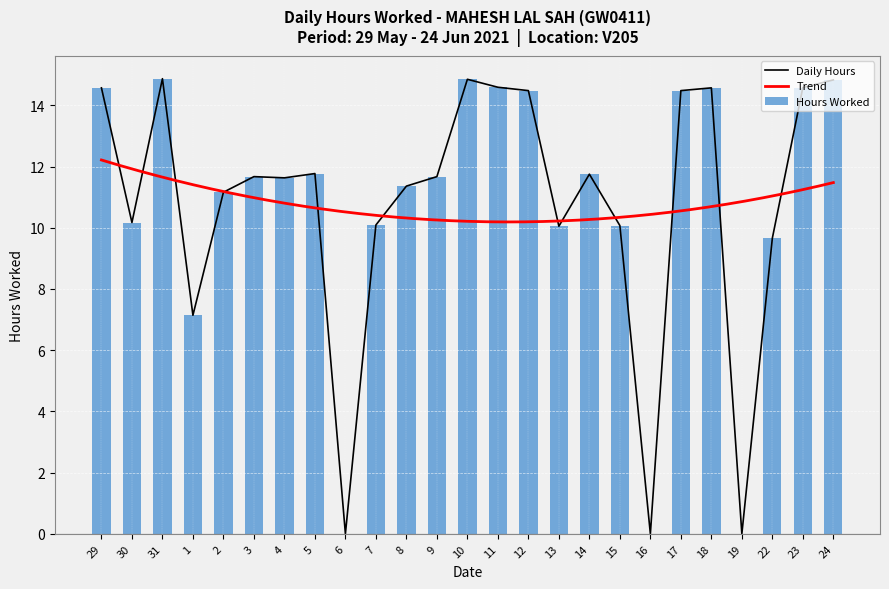

Is it true that the value at 17 is 8.7?

False